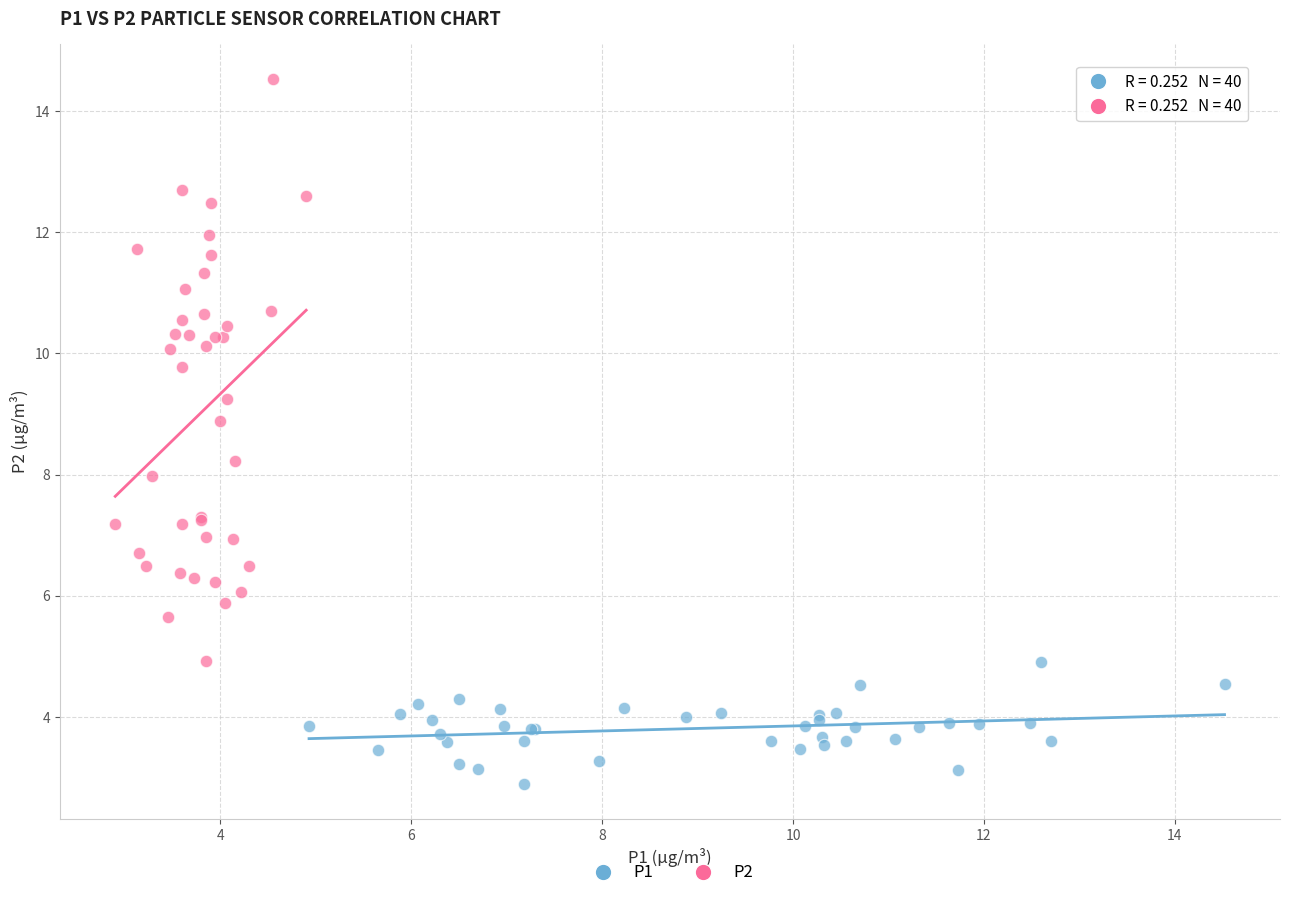

Which series contains the highest Y value?

P2